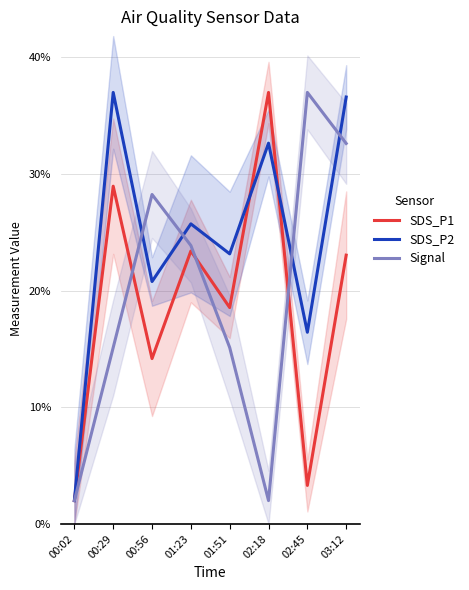

What is the spread (max minus min) of values at 01:23?

2.3